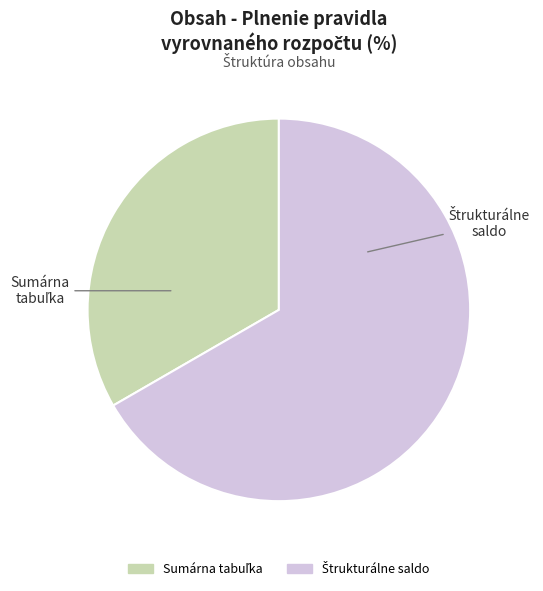

Is there any slice that represents more than half of the pie?

Yes